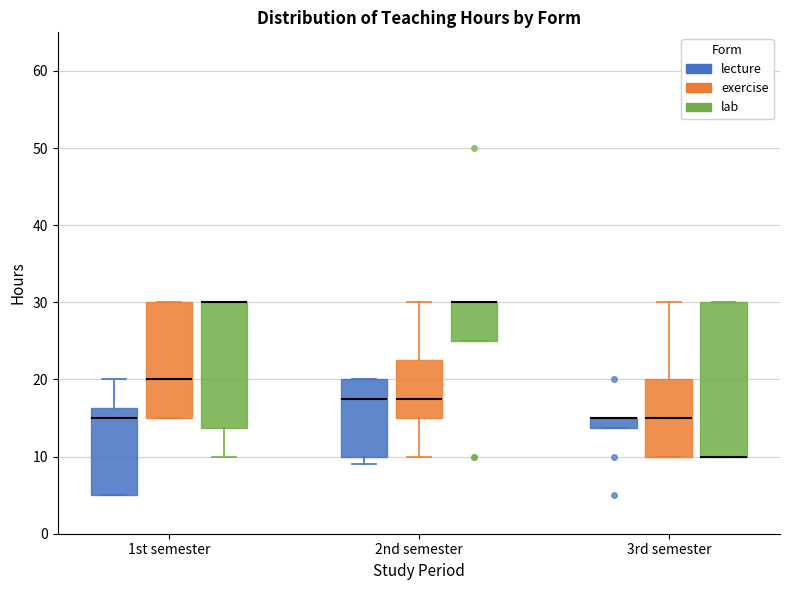

Where is the lower edge of the box for 2nd semester (exercise) on the y-axis? The values are not printed on the chart, so give them approximately, as read against the axis.

15